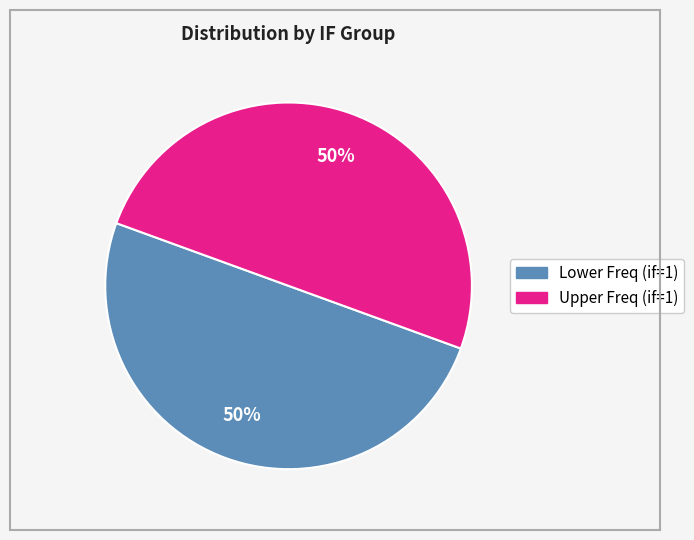

To the nearest percent, what is the average slice percentage?

50%